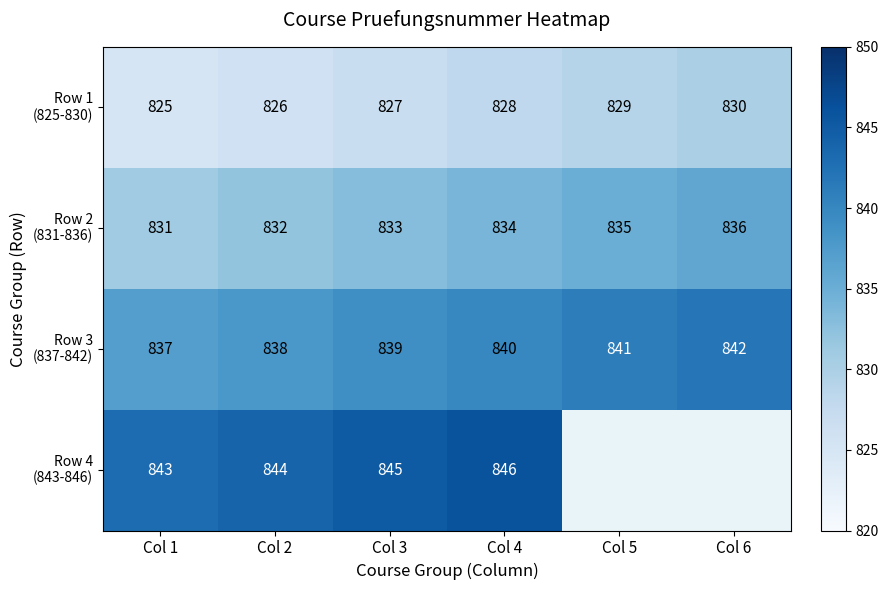

What is the total value across all series at Col 1?

3336